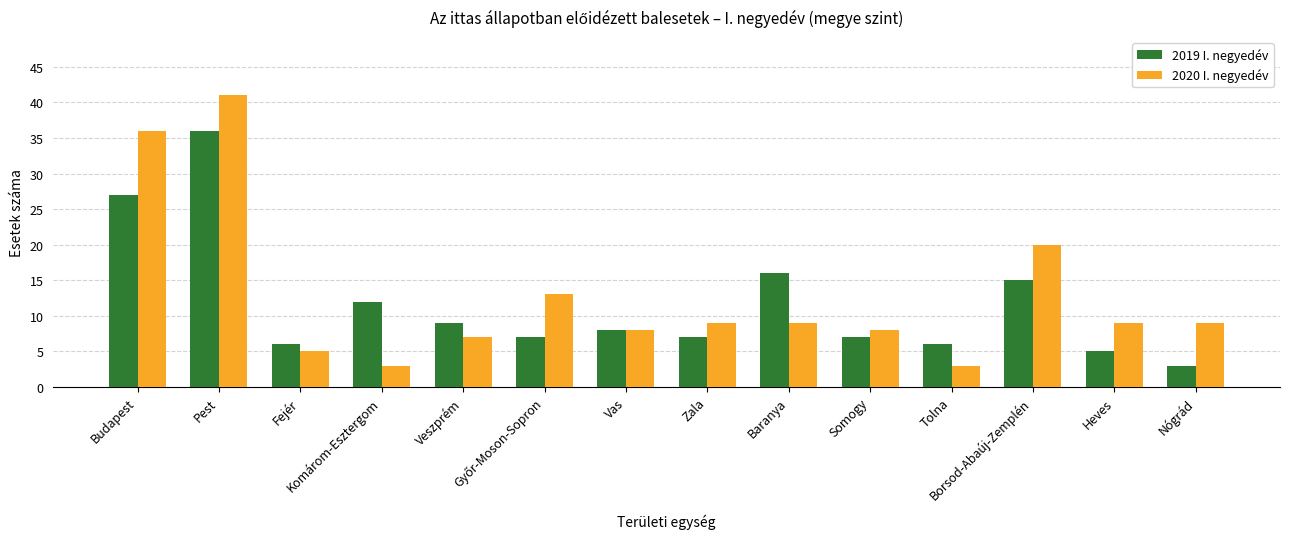

What is the difference between the 2020 I. negyedév values at Budapest and Fejér?

31